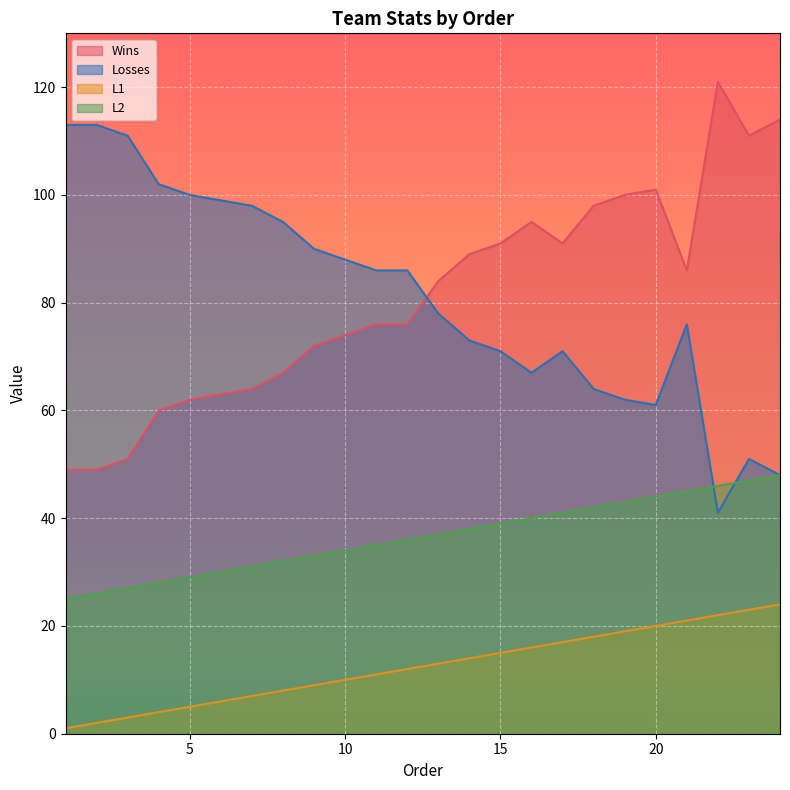

After their last crossing, which series has the higher values: Losses or Wins?

Wins